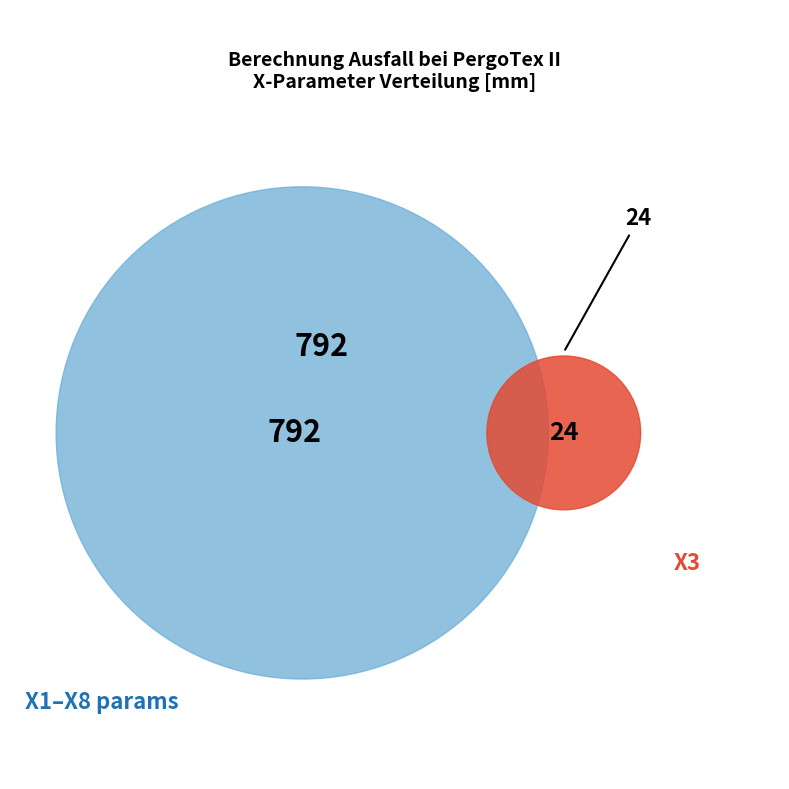

Does X3 account for over 50% of the chart?

No